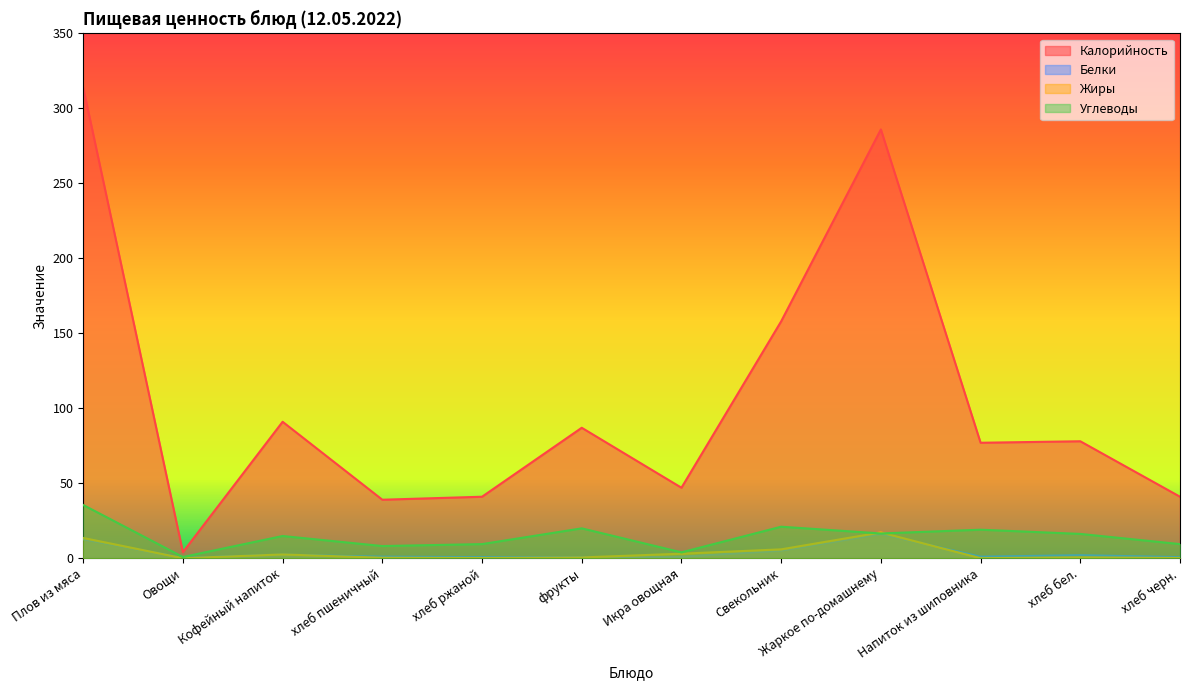

What is the difference between the Белки values at хлеб черн. and фрукты?

0.1